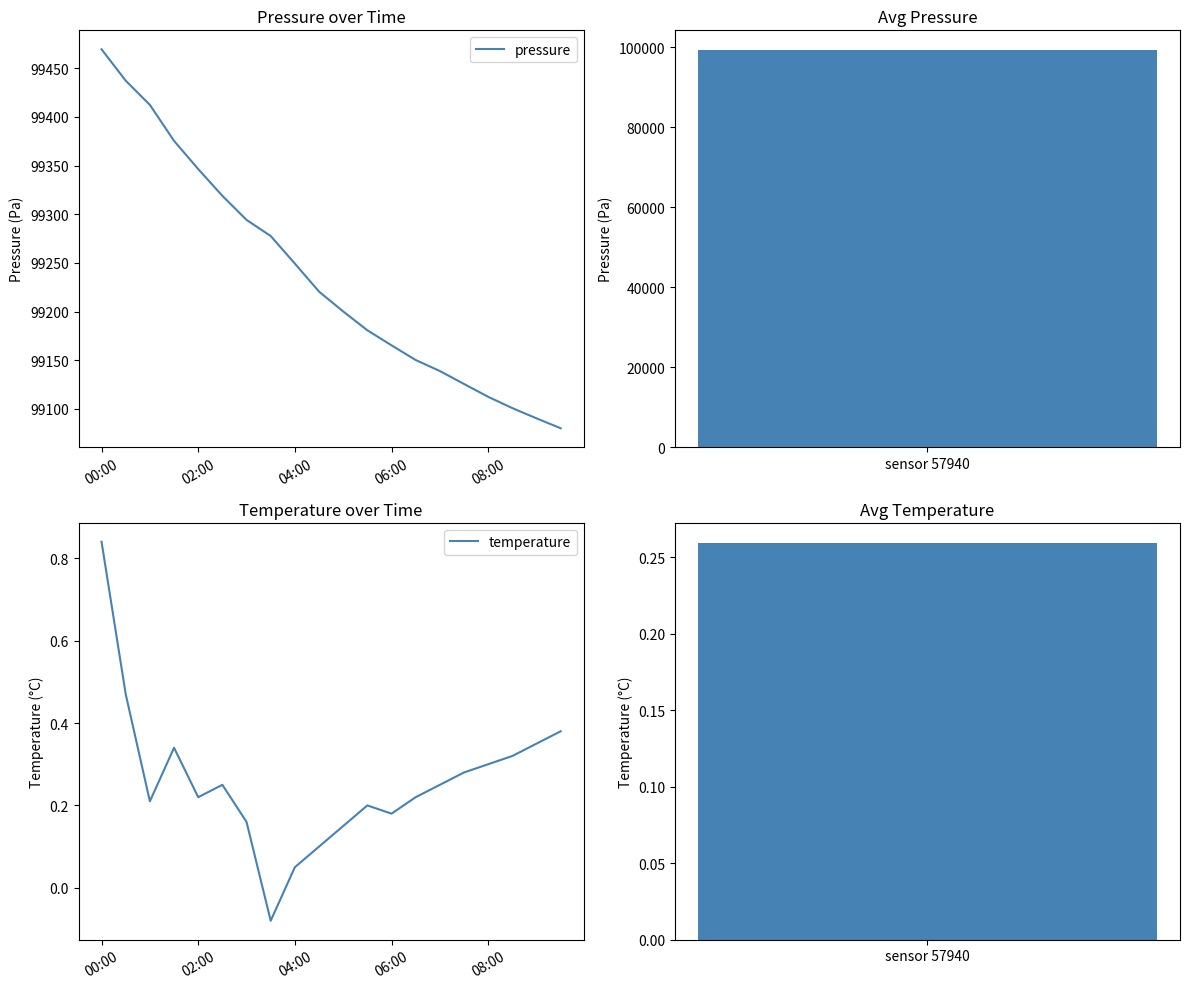

Rank the series by their maximum value, from lowest to highest.

temperature, pressure